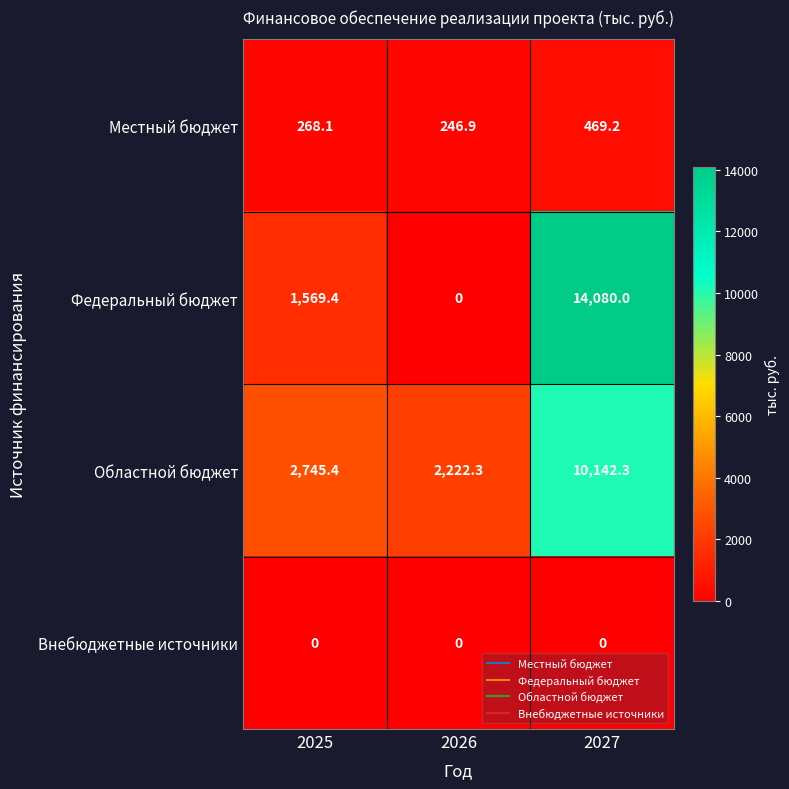

Which series has the widest spread of values?

Федеральный бюджет